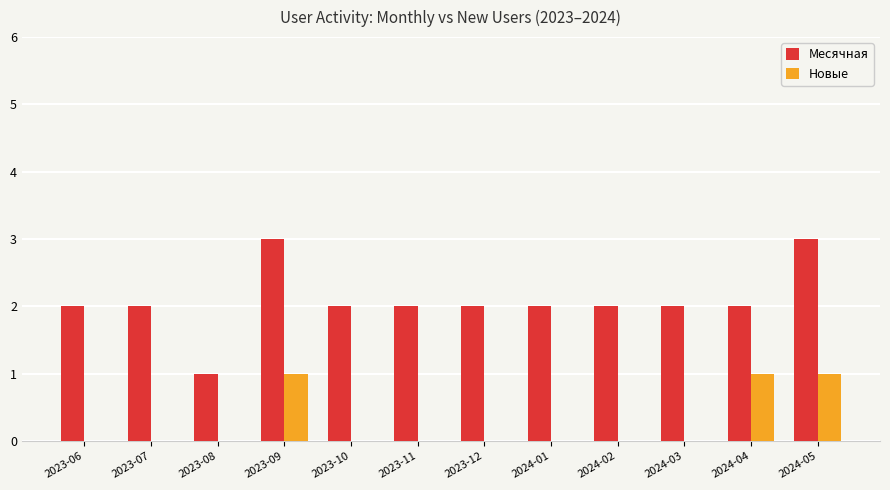

What are all the series names shown in the legend?

Месячная, Новые